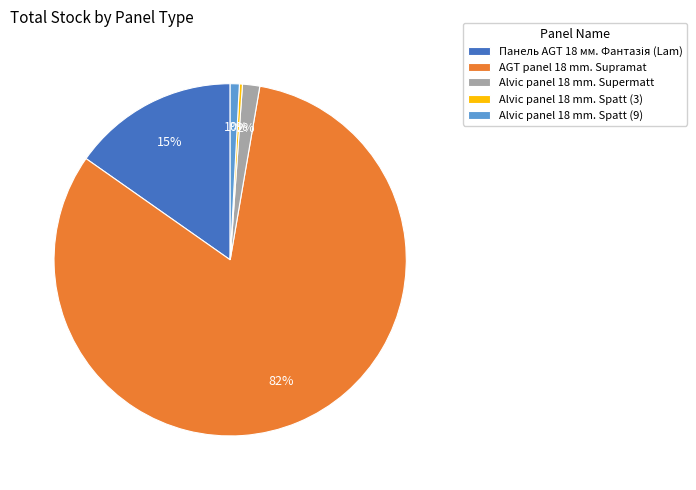

Do Alvic panel 18 mm. Spatt (9) and Alvic panel 18 mm. Supermatt together represent more than half of the pie?

No